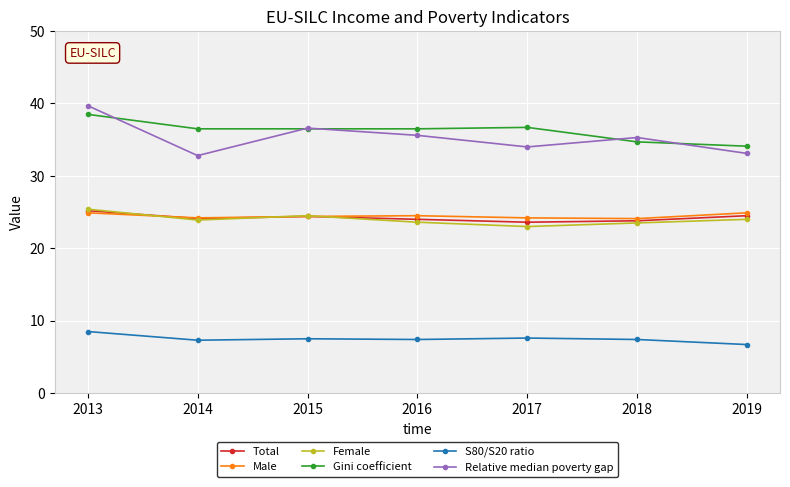

What is the value of the Male point at the 5th from the left?

24.2